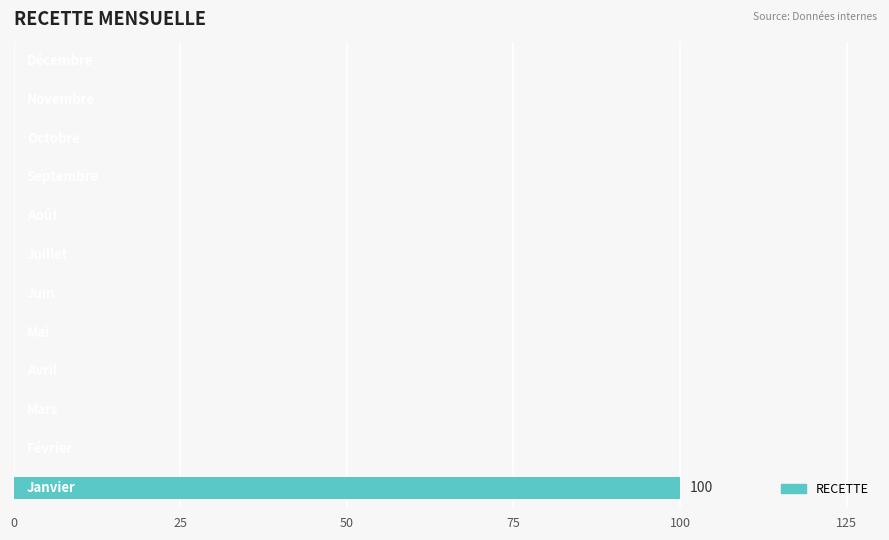

What is the sum of all values?

100